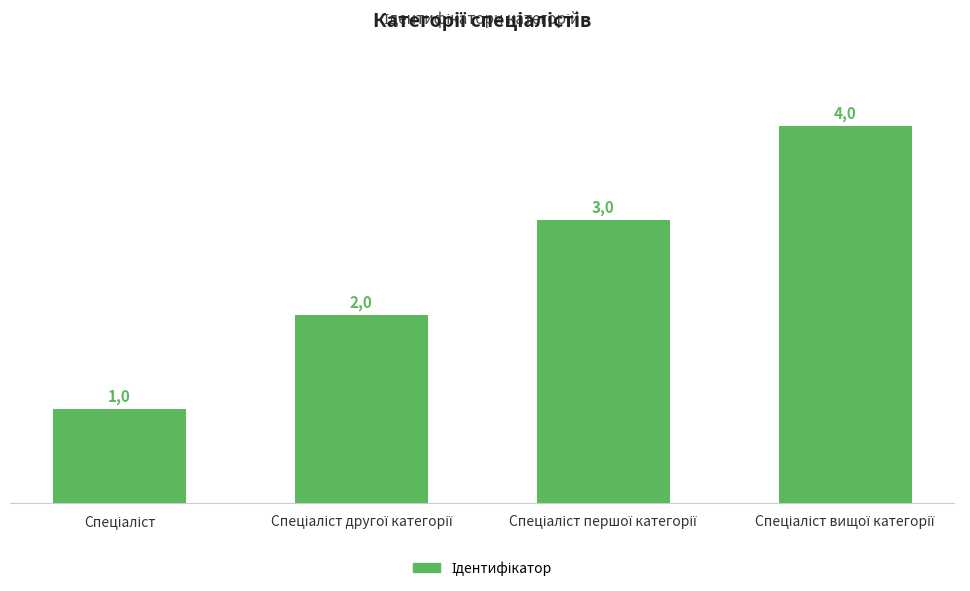

Reading left to right, transcribe all the data shown in this chart.

Спеціаліст=1	Спеціаліст другої категорії=2	Спеціаліст першої категорії=3	Спеціаліст вищої категорії=4